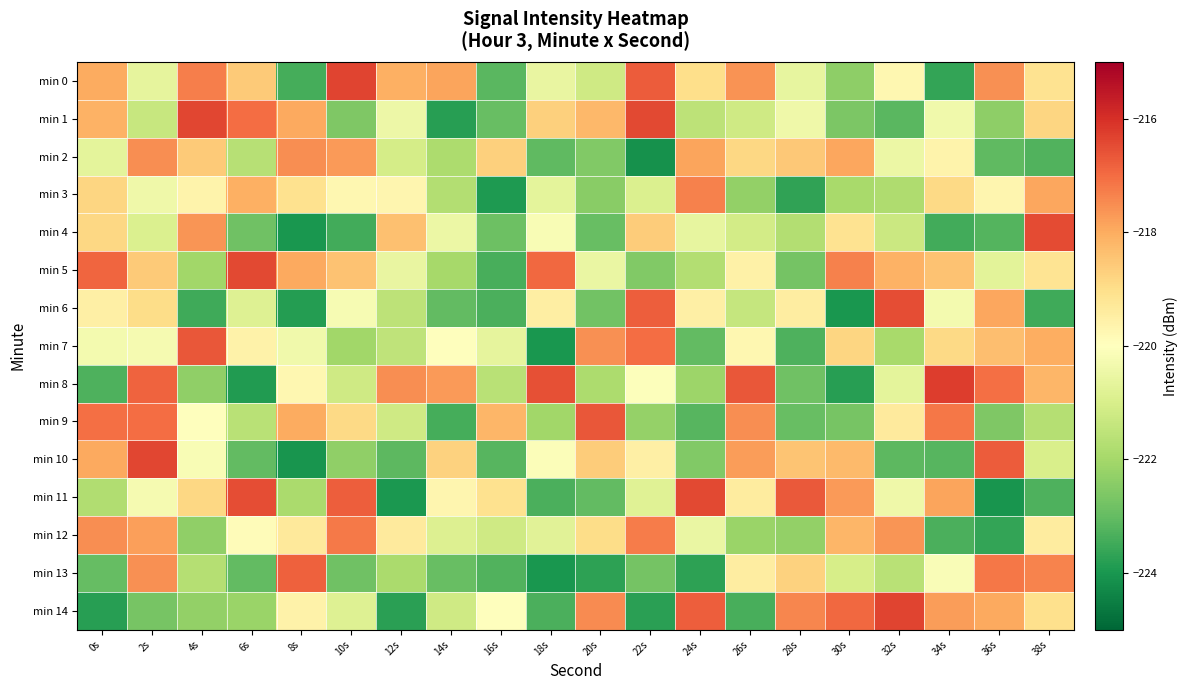

Which series has the largest range (max minus min)?

min 10